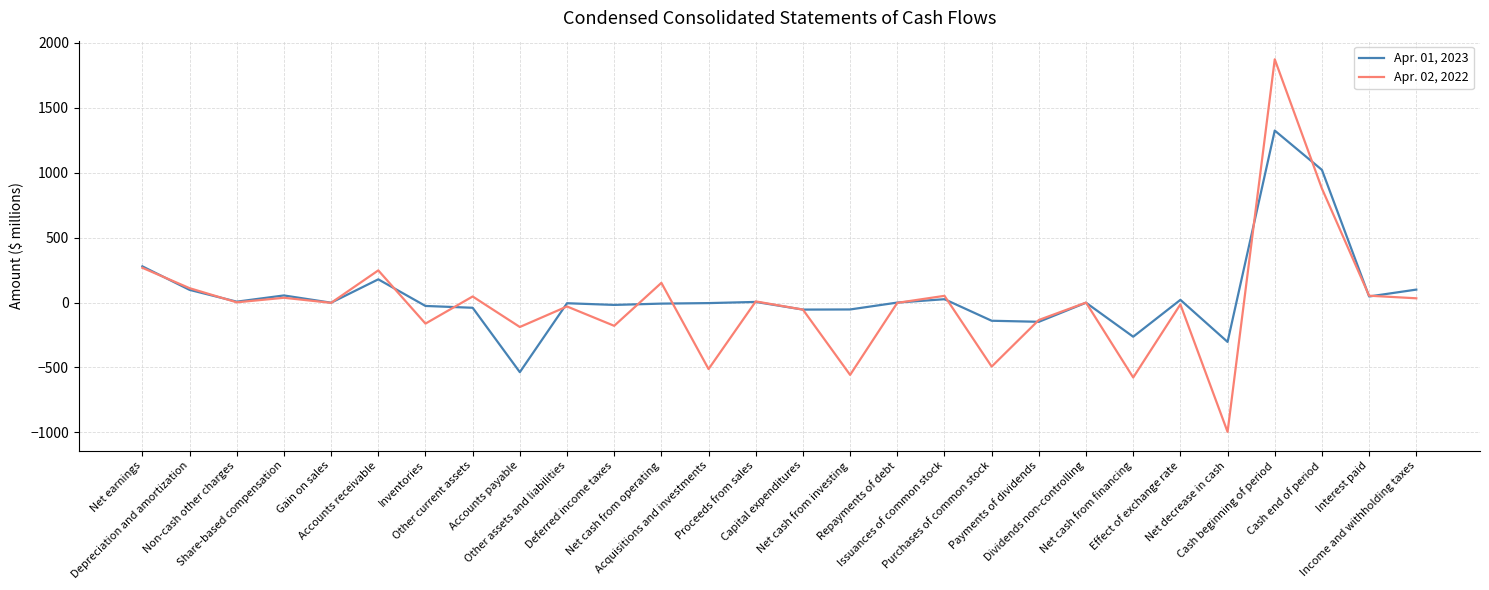

At which category is the sum across all series the highest?

Cash beginning of period